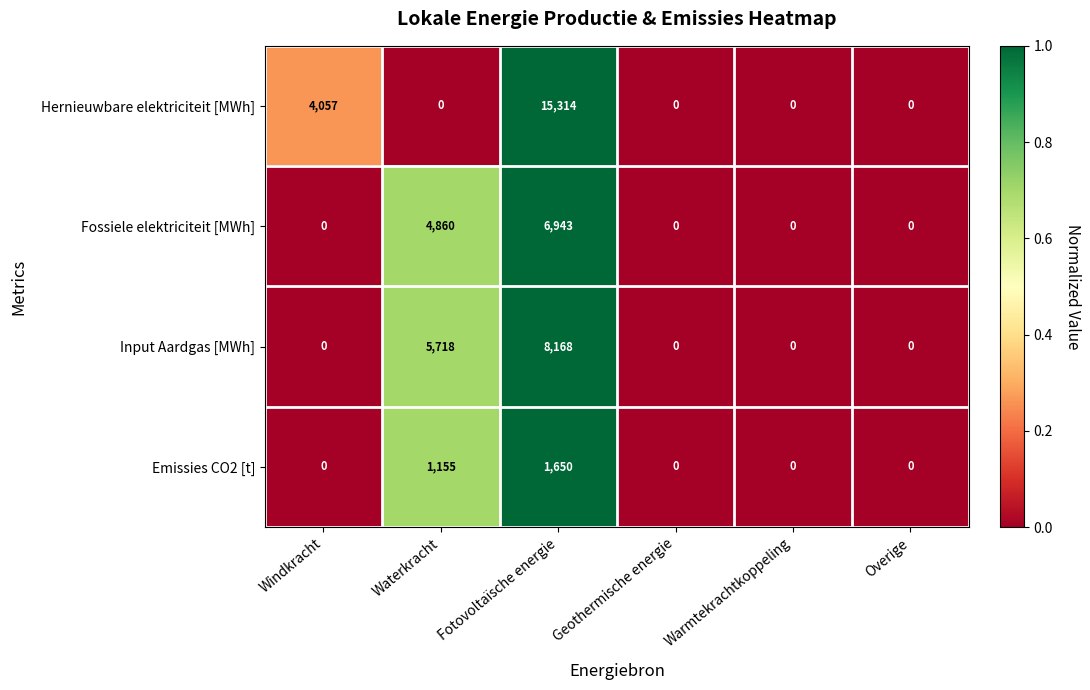

What is the maximum value shown in the chart?

15314